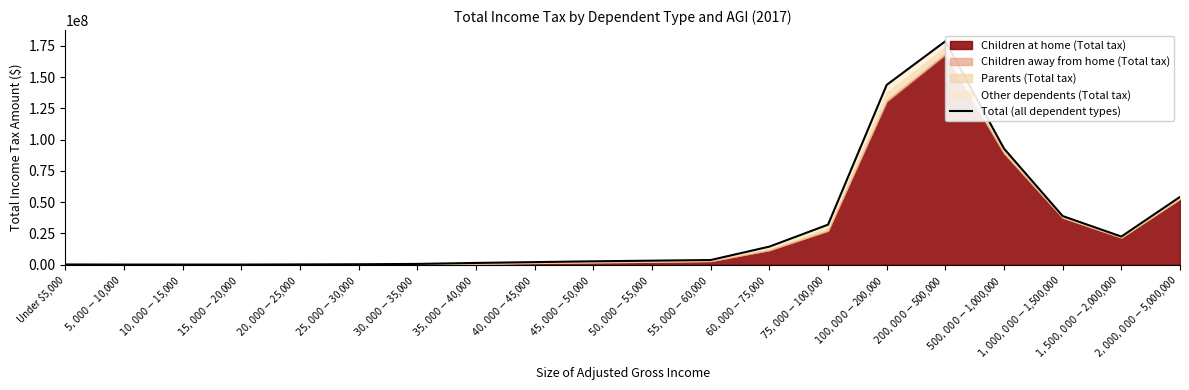

What is the sum of all values?

590730613